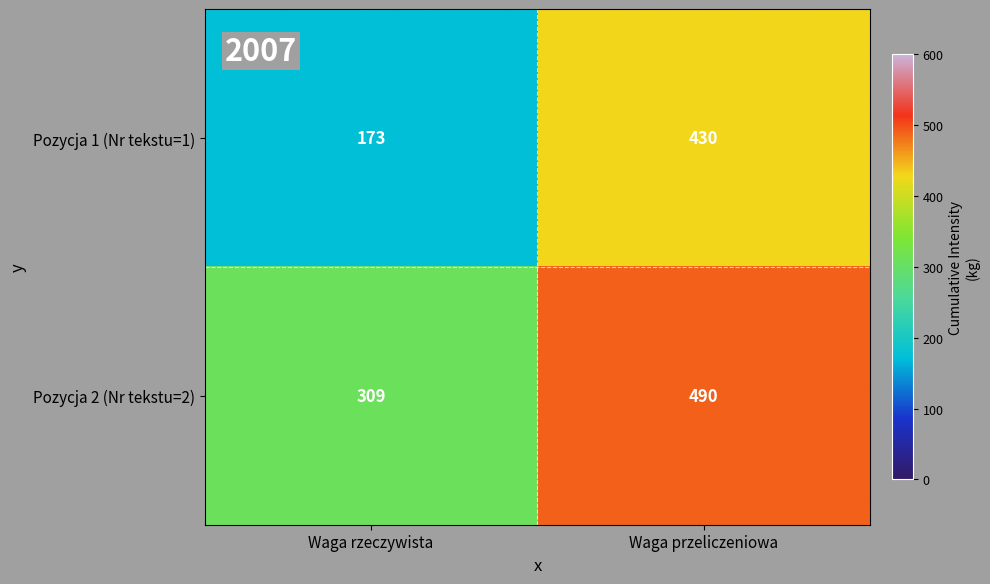

Where is Pozycja 1 (Nr tekstu=1) nearest to the value 301?

Waga rzeczywista